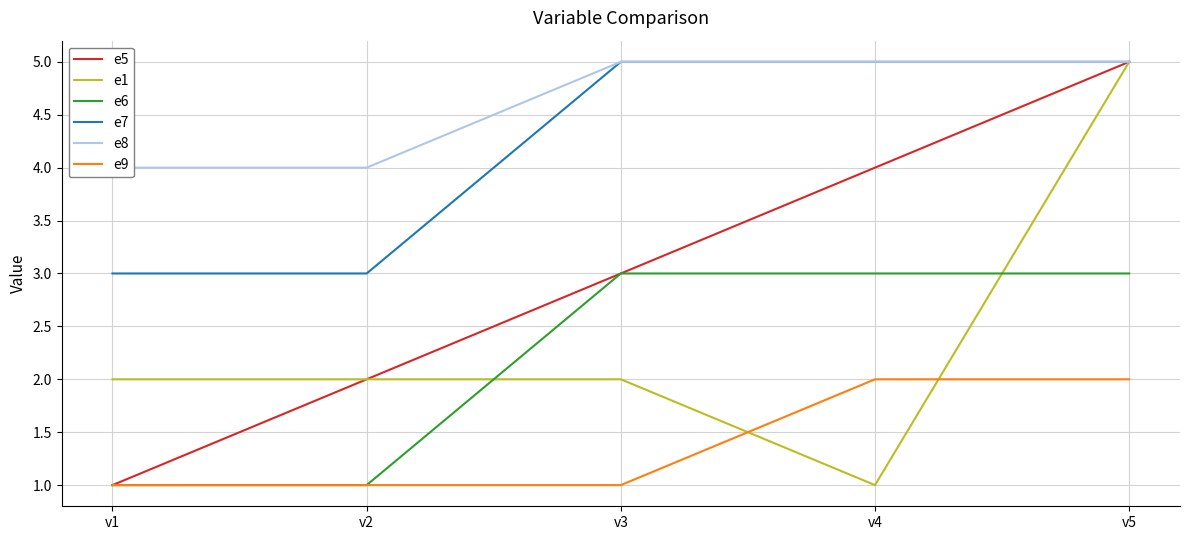

True or false: e7 and e8 cross at least once.

False